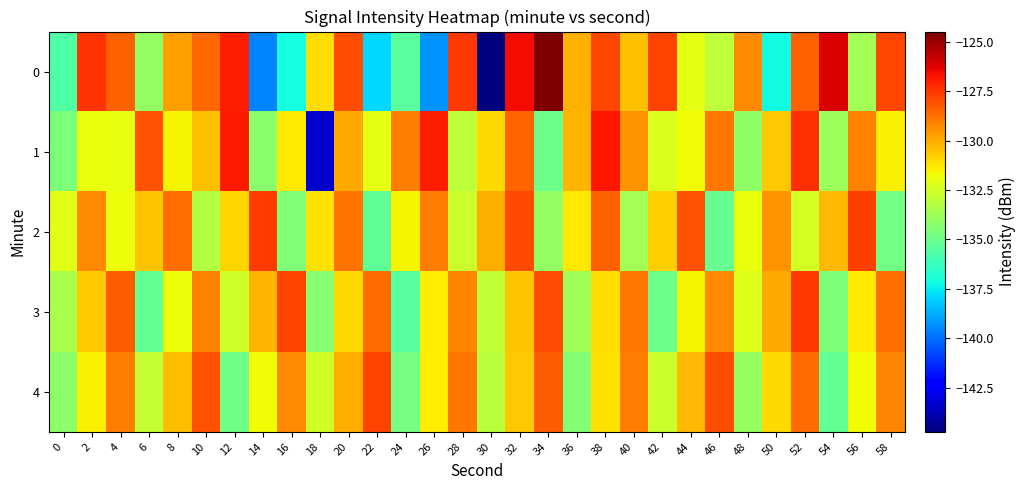

Which series has the largest total across all categories?

2